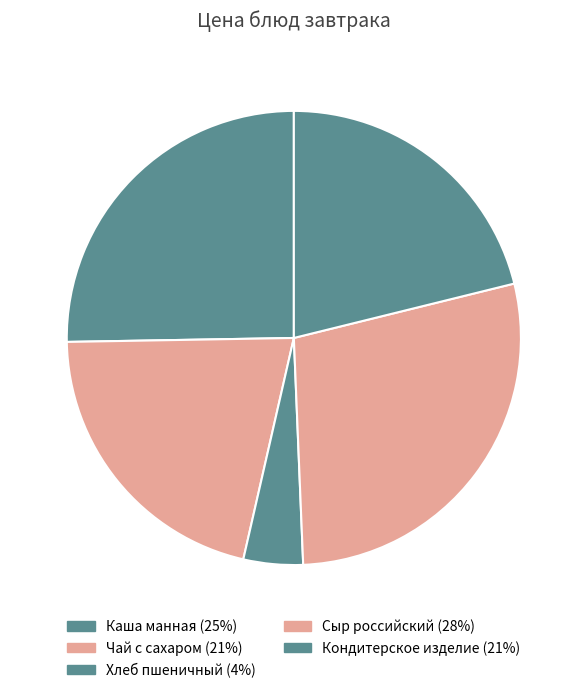

What percentage is the Хлеб пшеничный slice, to the nearest percent?

4%